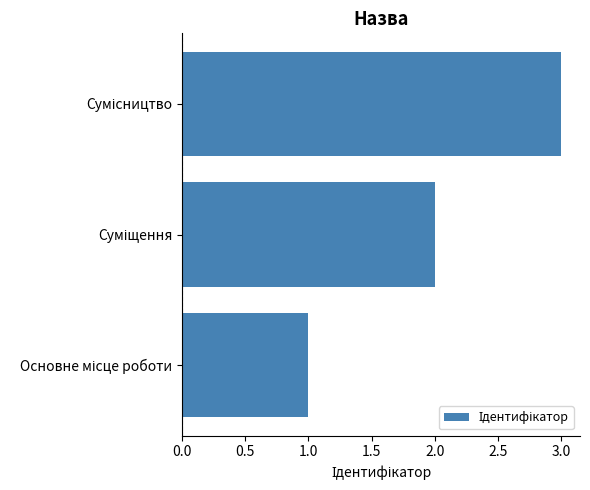

What is the average value?

2